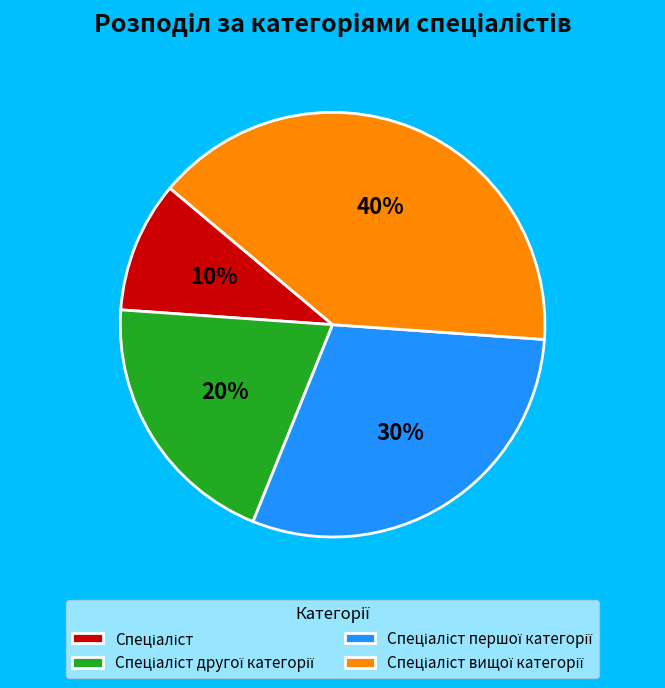

Is there any slice that represents more than half of the pie?

No